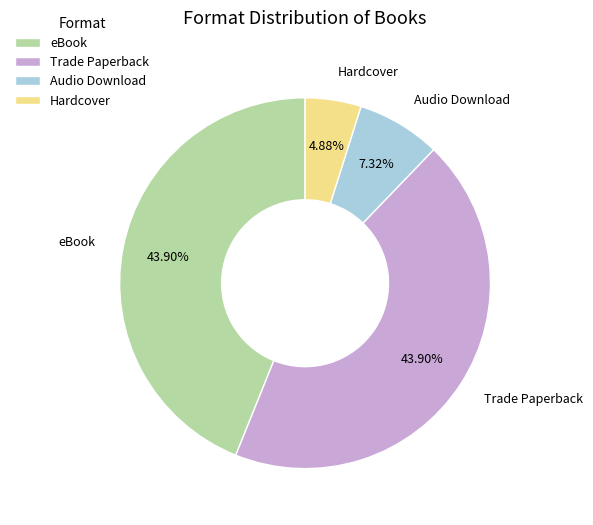

To the nearest percent, what is the average slice percentage?

25%